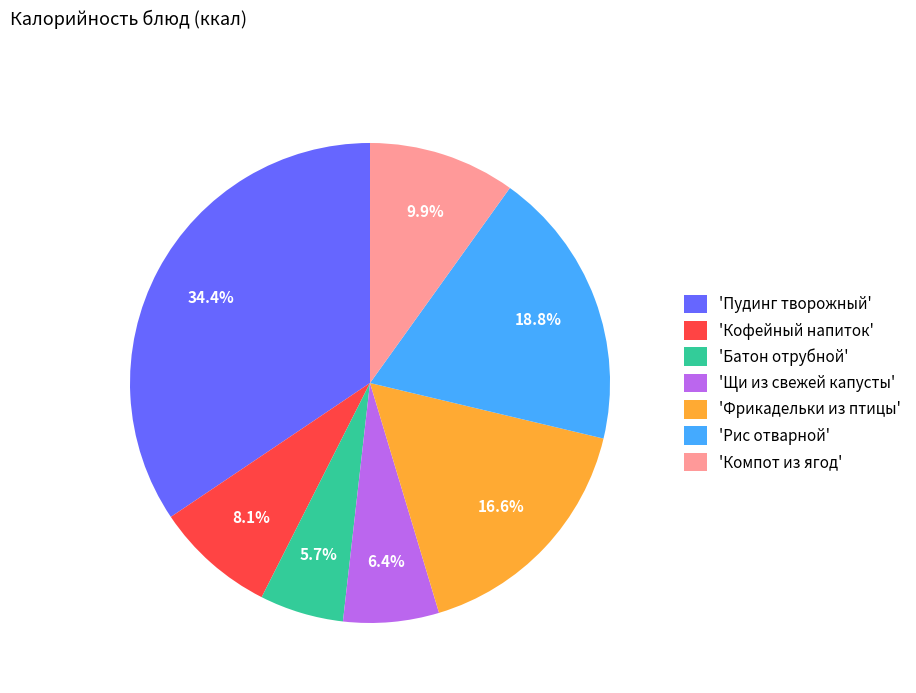

Which has a higher value, 'Компот из ягод' or 'Пудинг творожный'?

'Пудинг творожный'